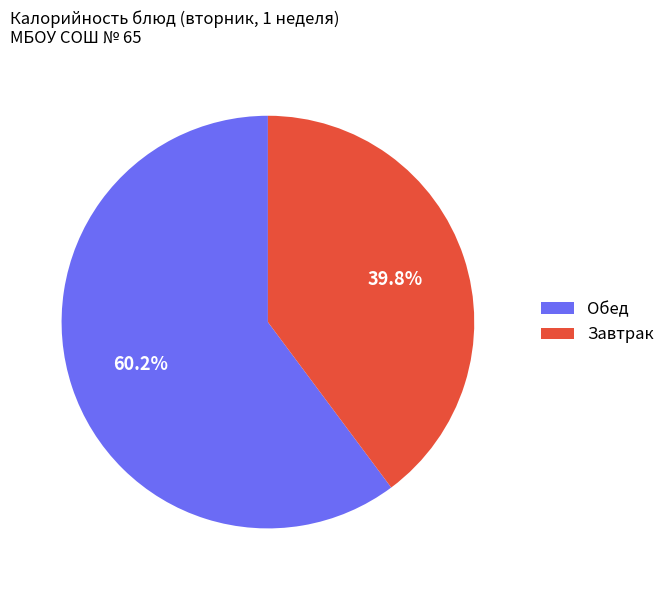

What is the ratio of the value at Обед to the value at Завтрак?

1.5